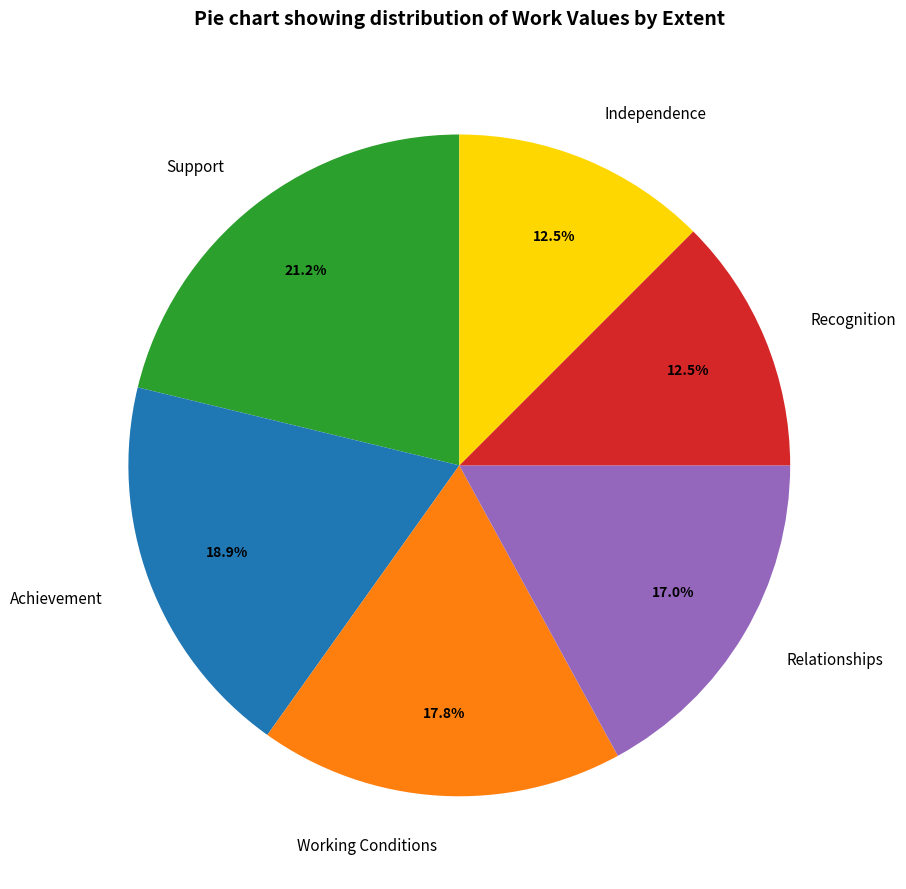

To the nearest percent, what percentage of the pie is Support?

21%